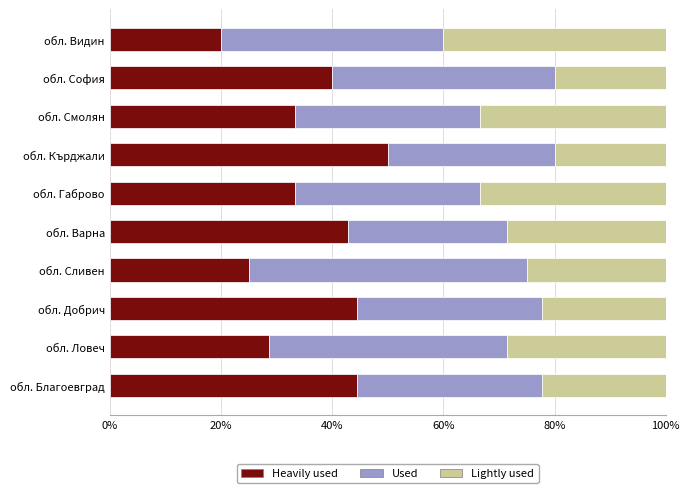

What is the total value across all series at обл. Благоевград?

100.0